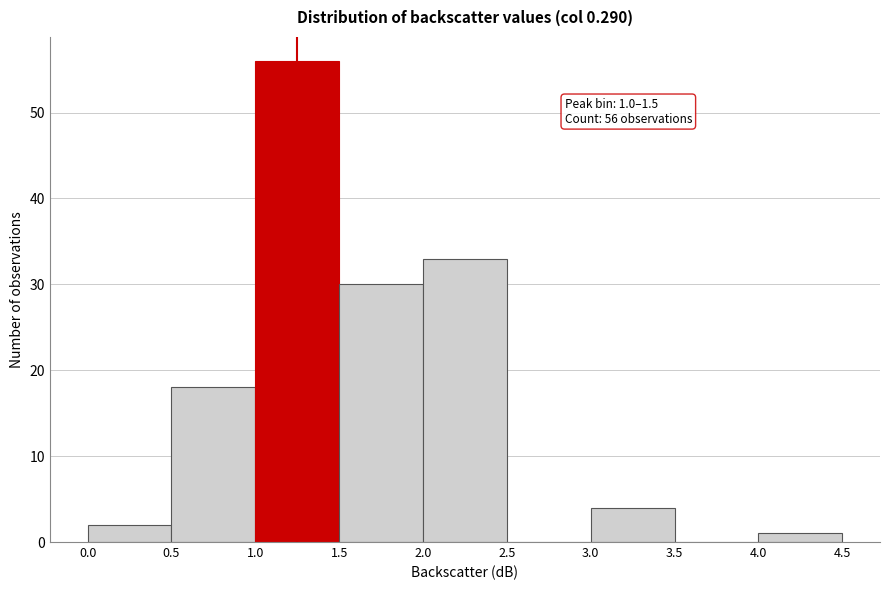

Over which range of the x-axis is the bar tallest?

1.0 to 1.5